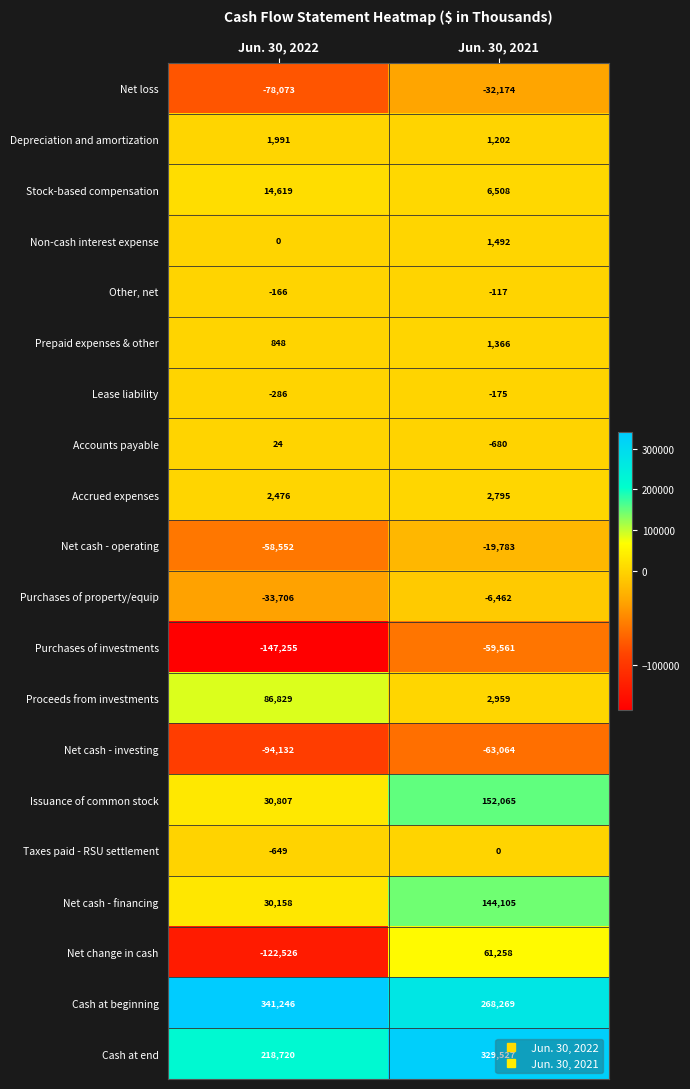

At which label does Proceeds from investments reach its minimum?

Jun. 30, 2021